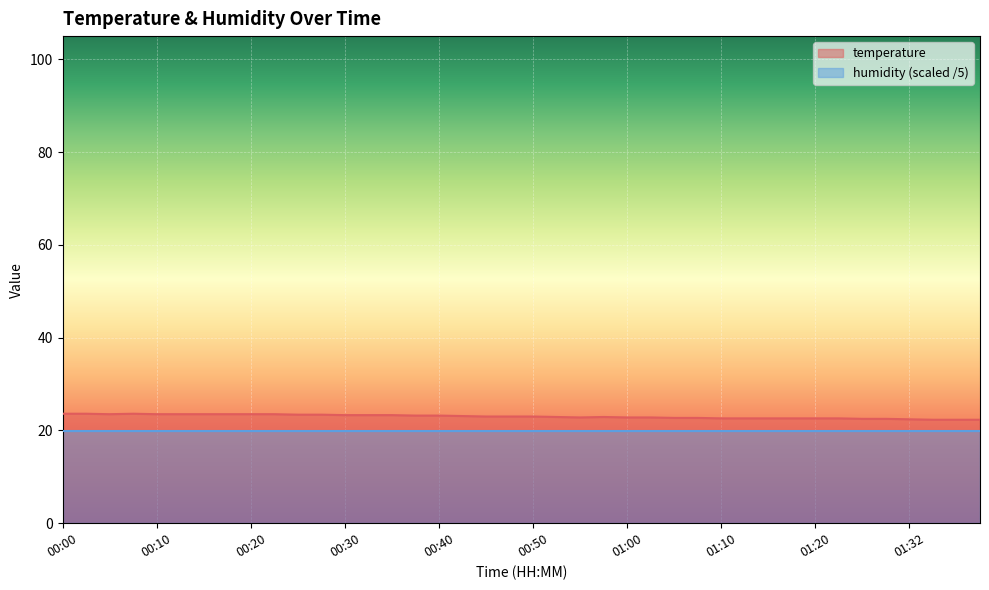

What is the sum of all values?

920.0